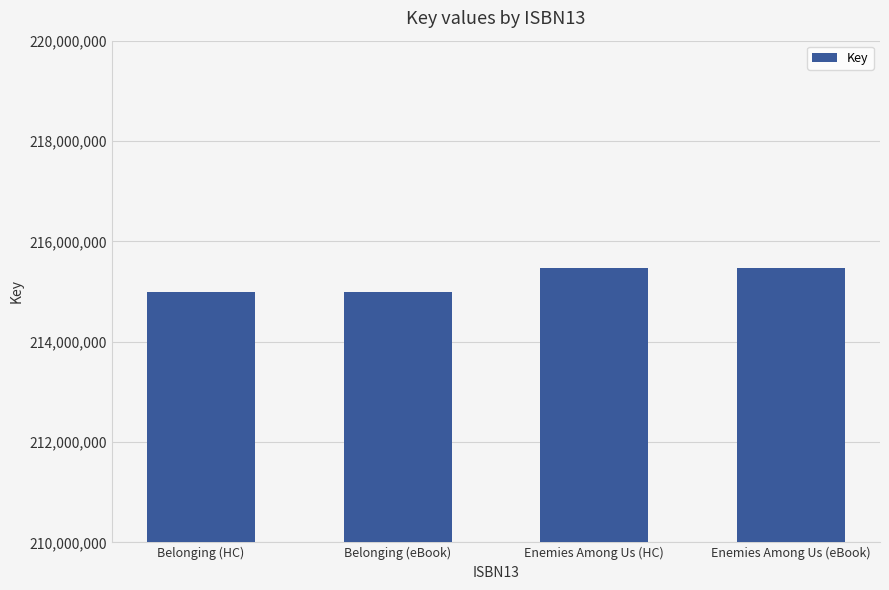

What is the sum of all values?

860913616